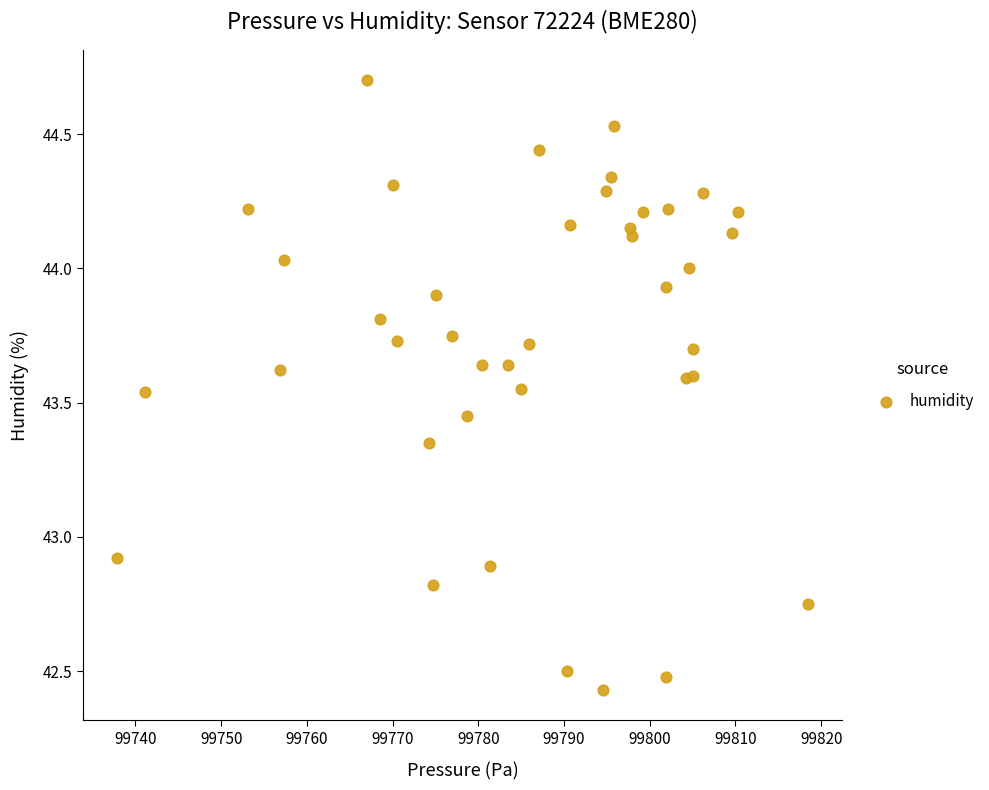

What Y value in the scatter plot is closest to 43?

42.9